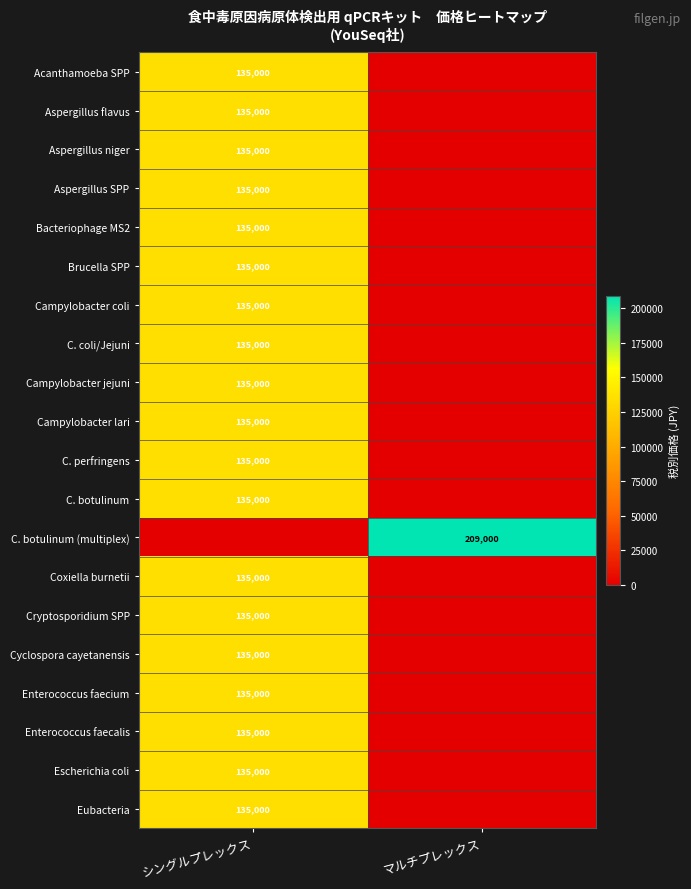

Is it true that Acanthamoeba SPP equals 28696 at シングルプレックス?

False